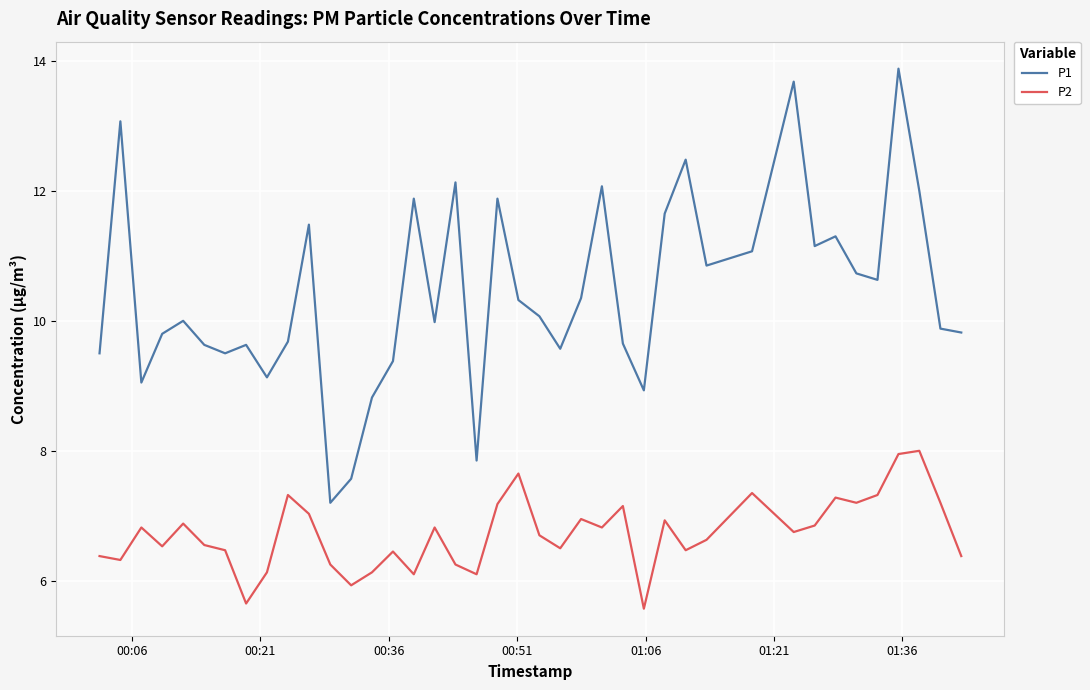

What is the maximum value for P2?

8.0